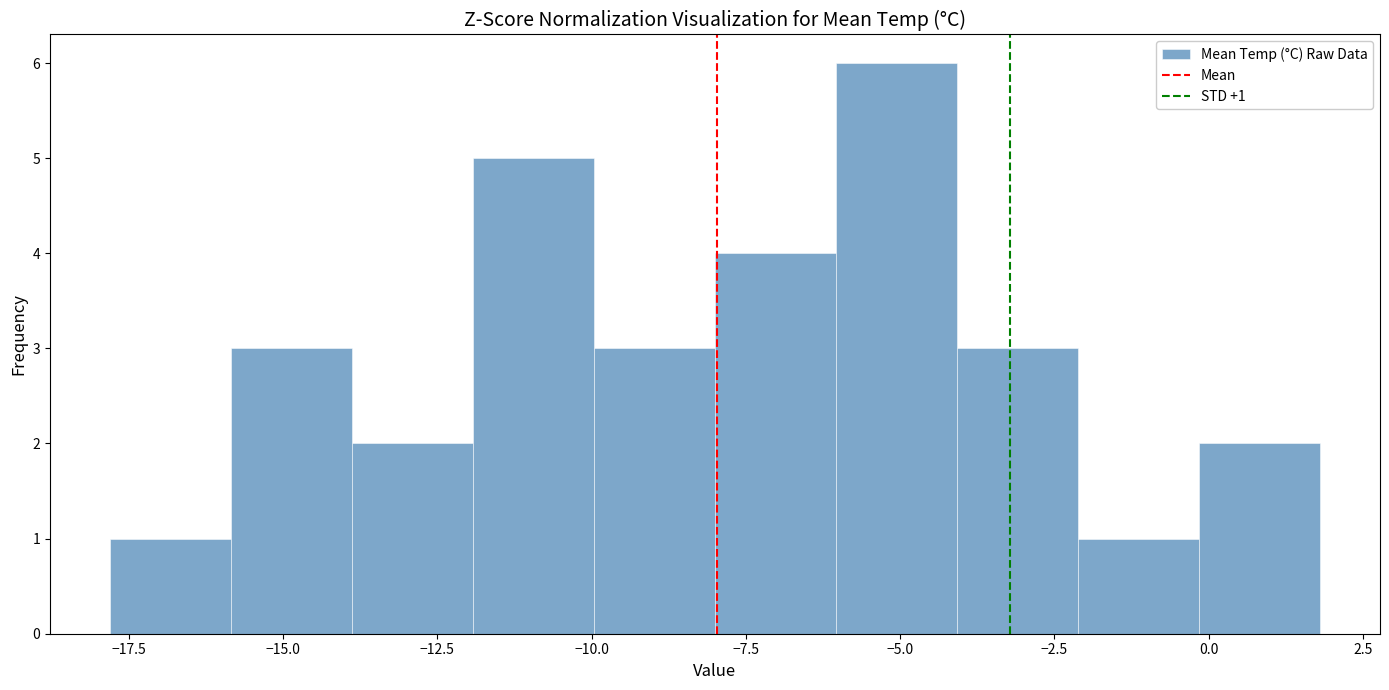

Read against the x-axis, roughly where is the centre of the tallest bar?

-5.0